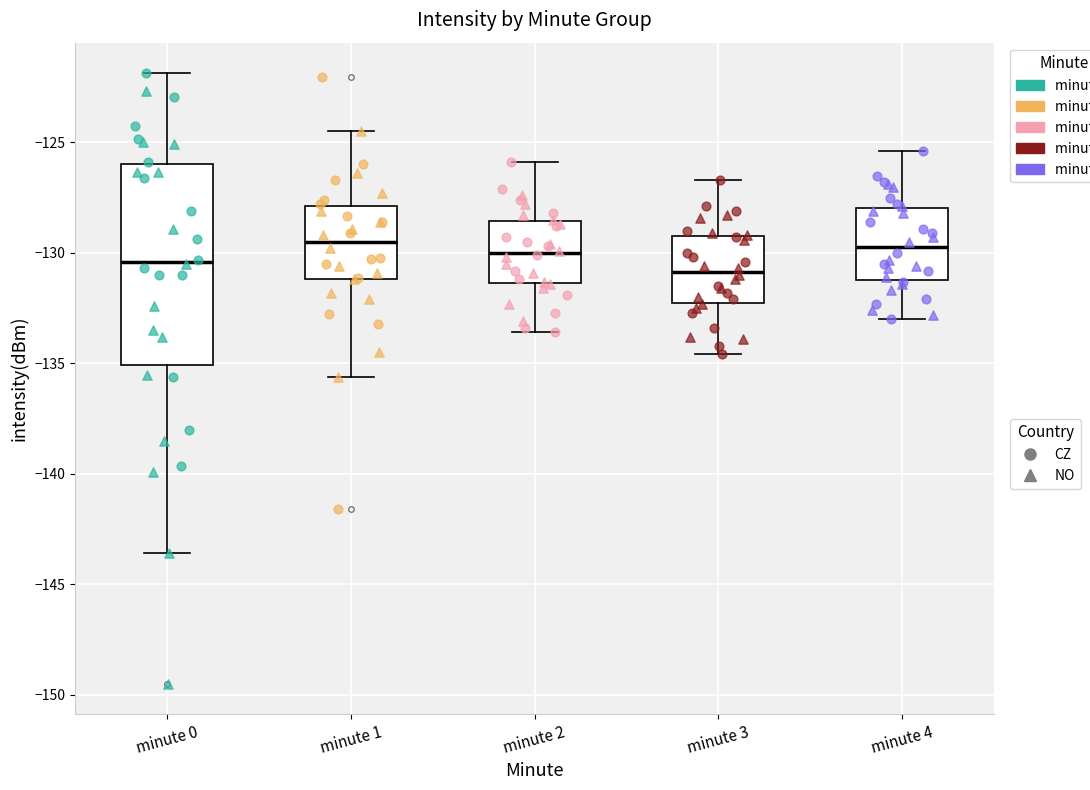

Where does the lower whisker of the box for minute 1 end on the y-axis? The values are not printed on the chart, so give them approximately, as read against the axis.

-135.5